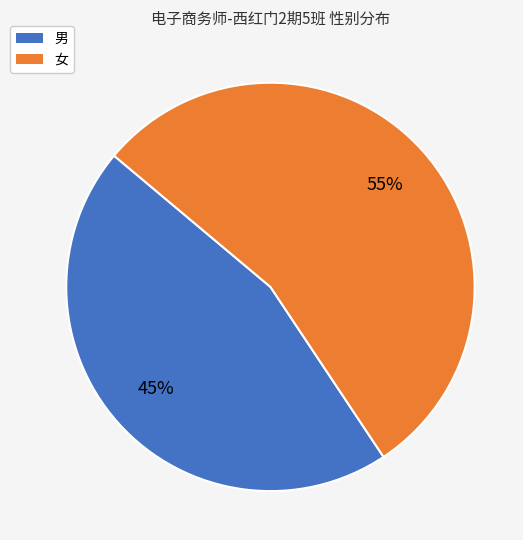

Which slice is the largest?

女